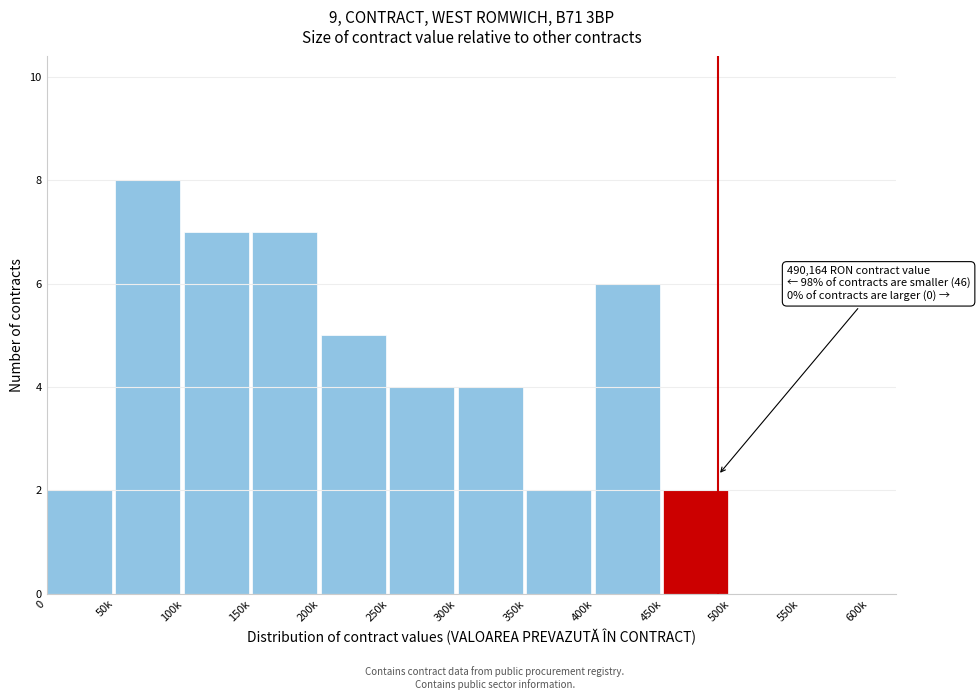

Reading right to left, what are all the values shown in this chart?

550k=0	500k=0	450k=2	400k=6	350k=2	300k=4	250k=4	200k=5	150k=7	100k=7	50k=8	0=2